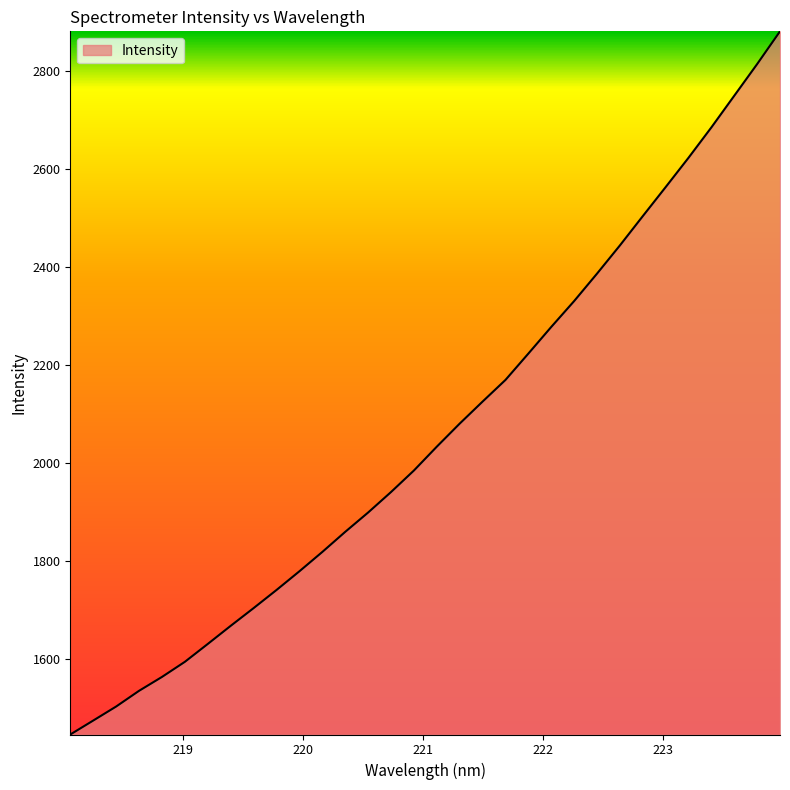

What is the difference between the maximum and minimum values?

1436.2